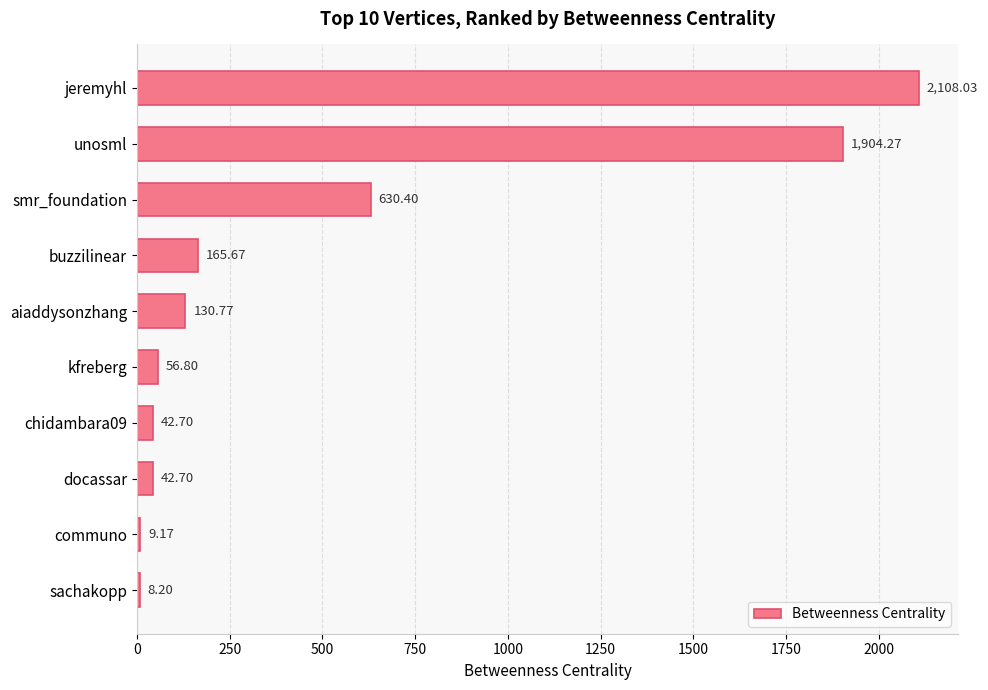

Which label corresponds to the smallest value in the chart?

sachakopp